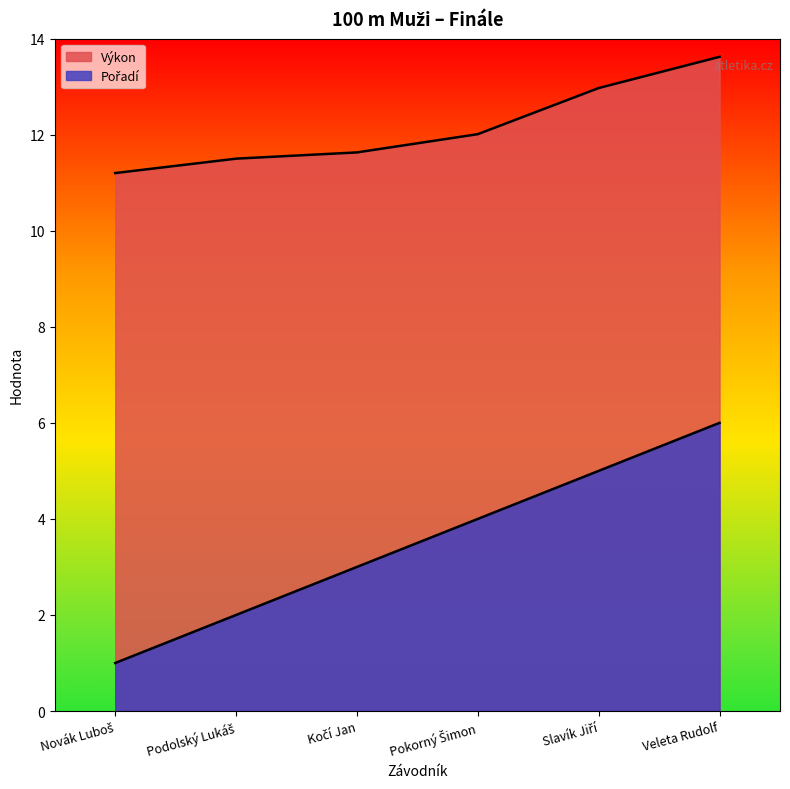

What is the total value across all series at Veleta Rudolf?

19.6